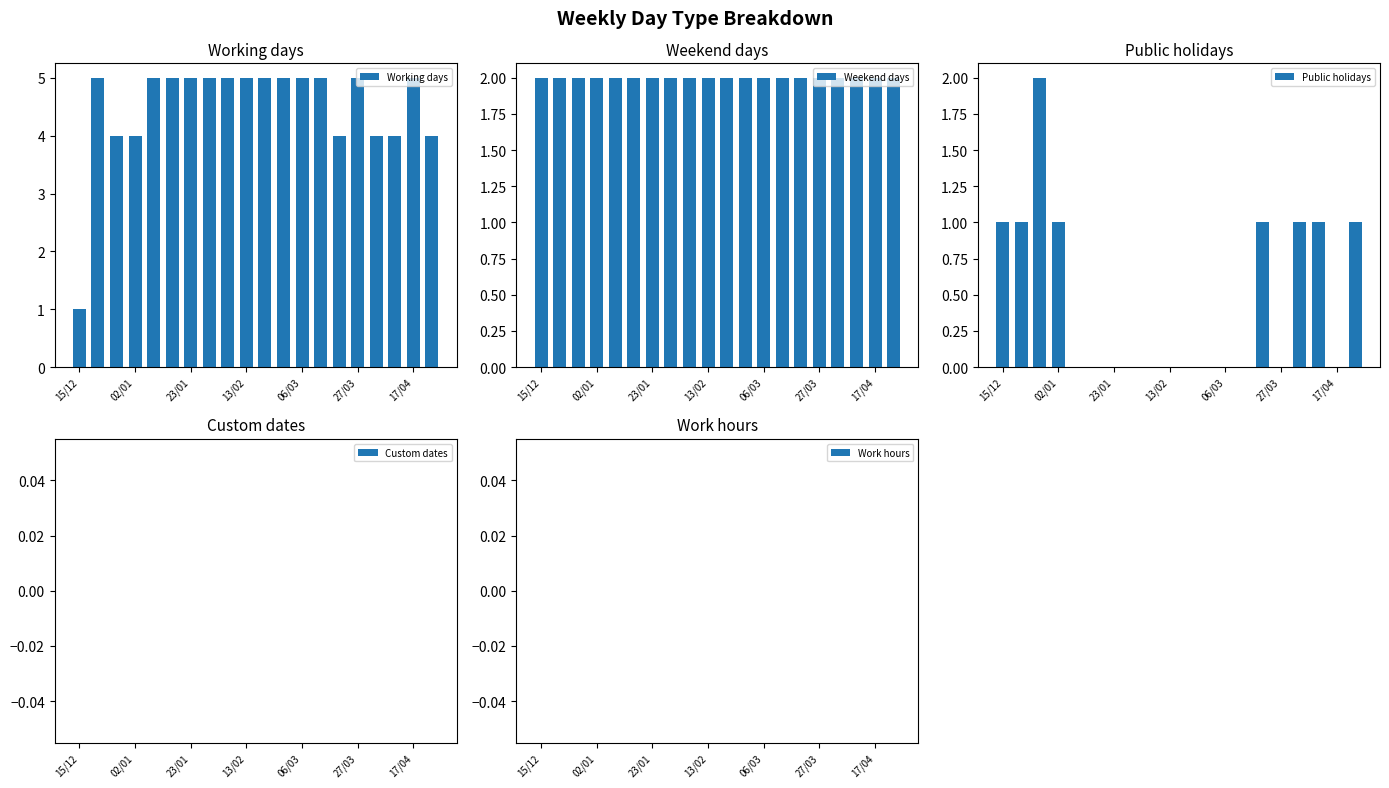

Does the chart contain stacked bars?

No